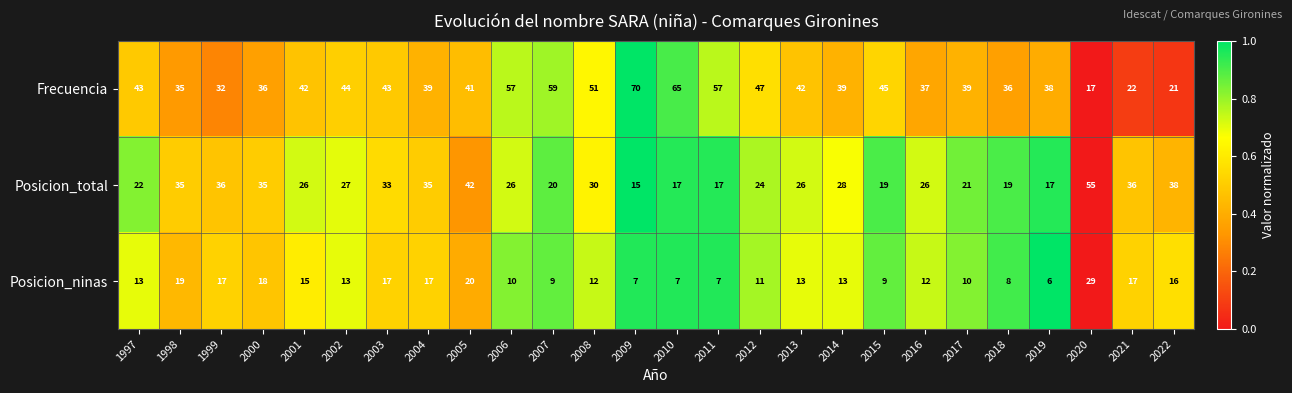

True or false: Frecuencia has a value of 63 at 2019.

False